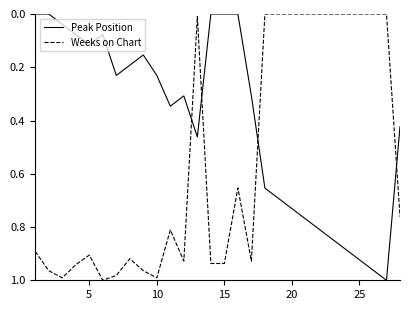

List the series in order of their overall mean, lowest first.

Peak Position, Weeks on Chart